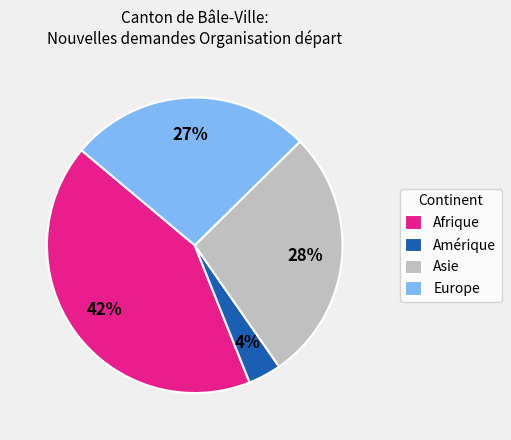

Is there any slice that represents more than half of the pie?

No